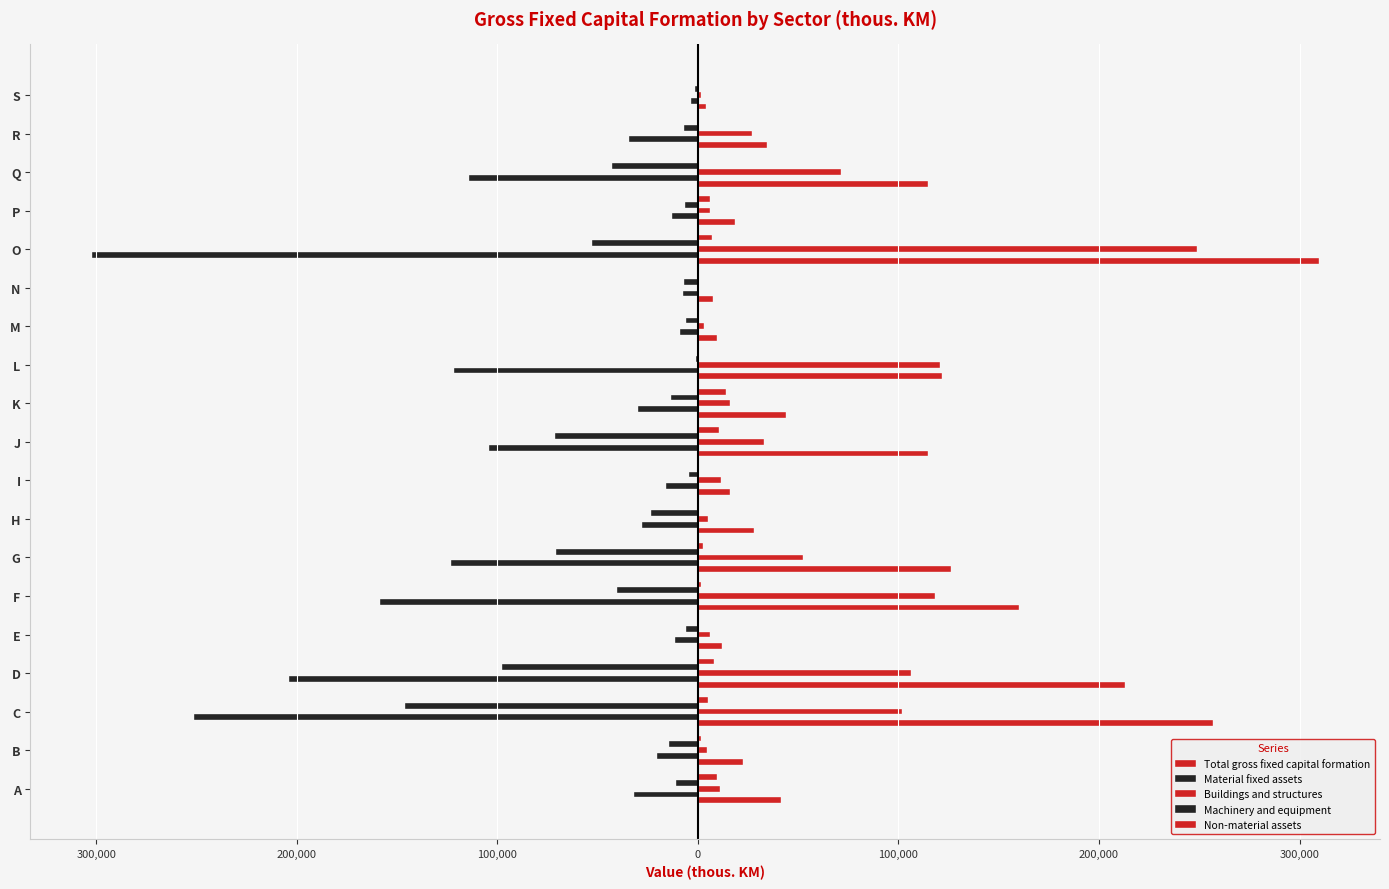

What are all the series names shown in the legend?

Total gross fixed capital formation, Material fixed assets, Buildings and structures, Machinery and equipment, Non-material assets